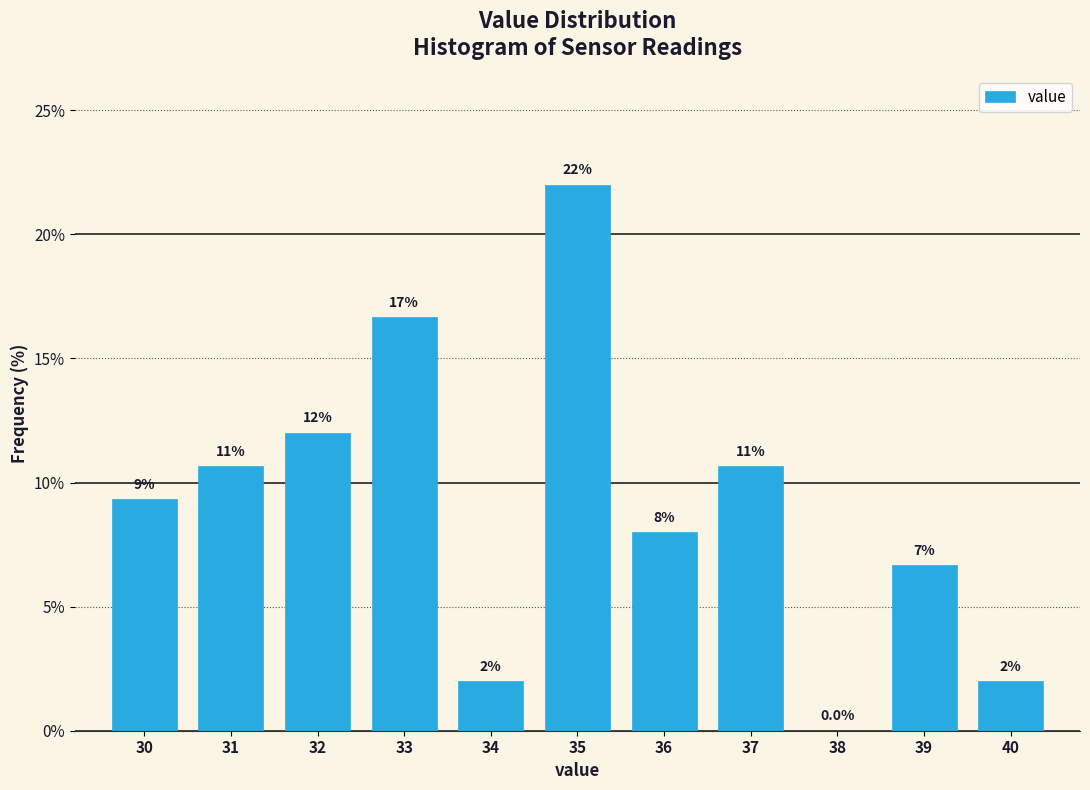

Over which range of the x-axis is the bar tallest?

34.5 to 35.5